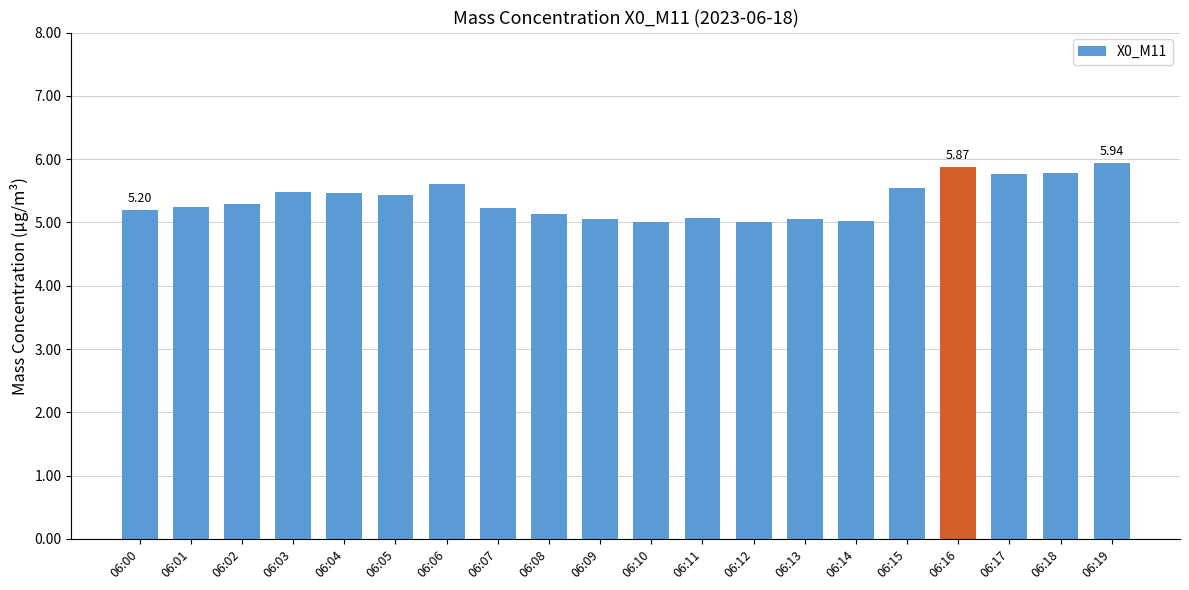

What is the ratio of the value at 06:13 to the value at 06:16?

0.9